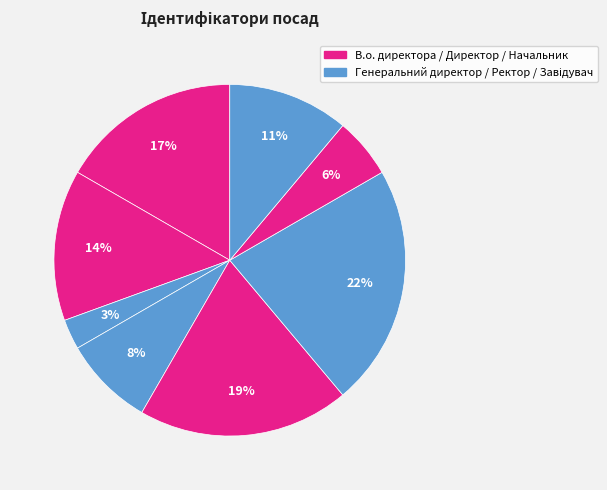

How many segments does this pie chart have?

8